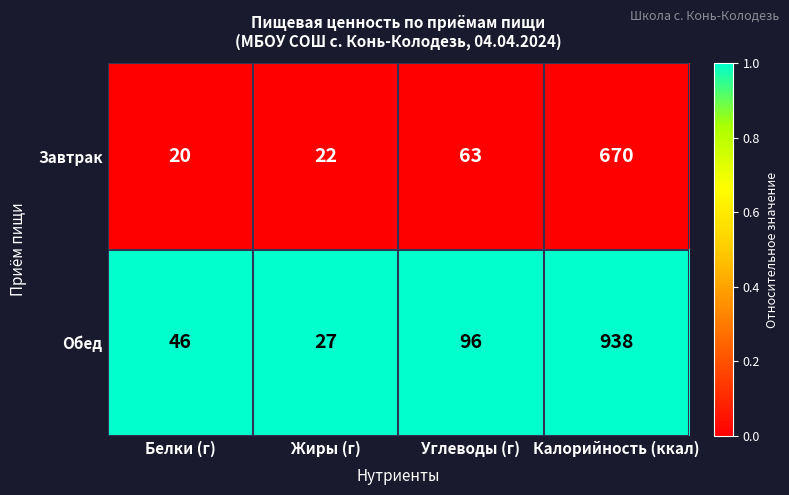

What is the spread (max minus min) of values at Белки (г)?

26